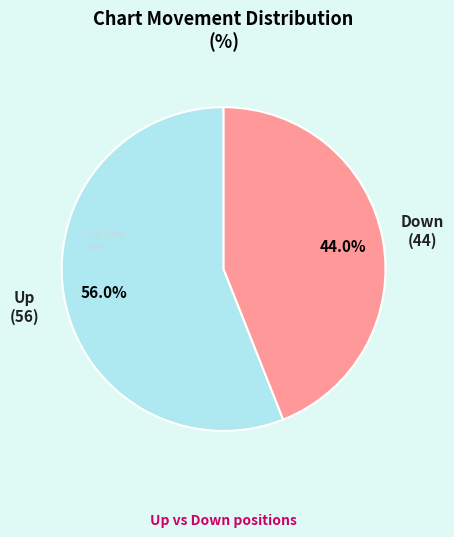

Count the number of slices in the pie.

2